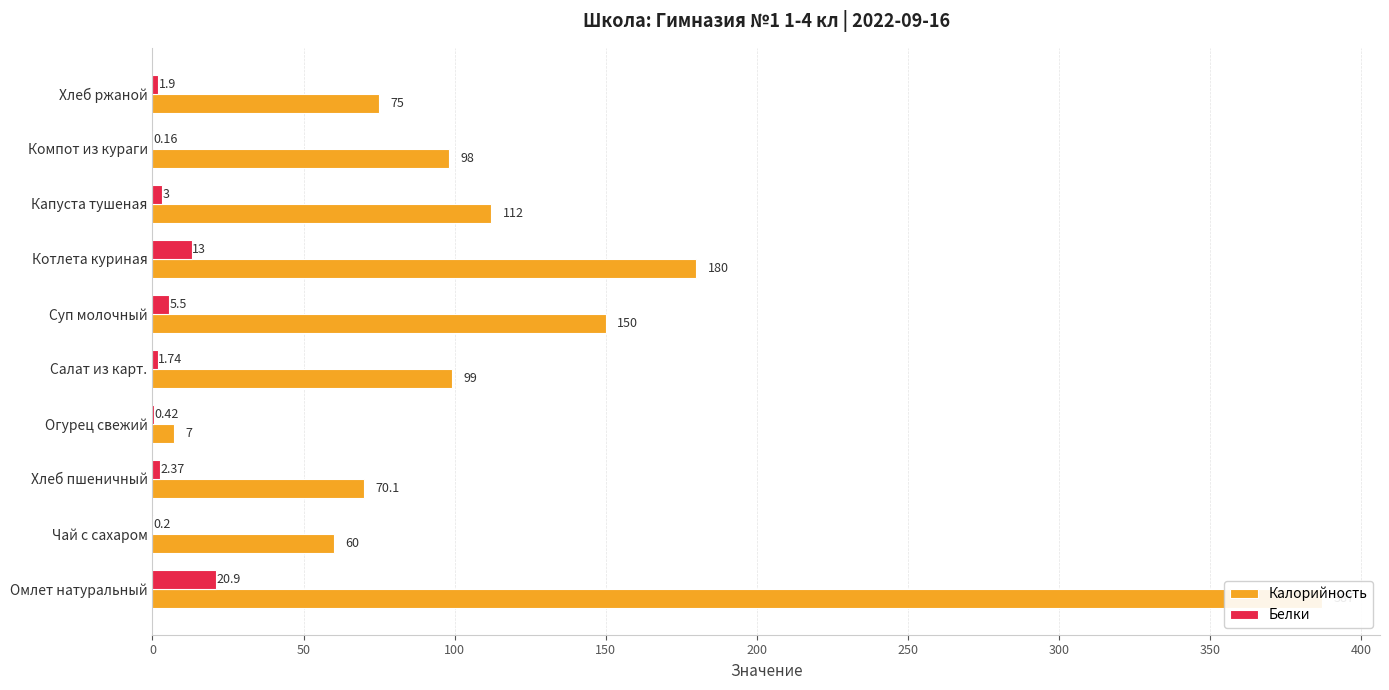

How many distinct data groups are displayed?

2